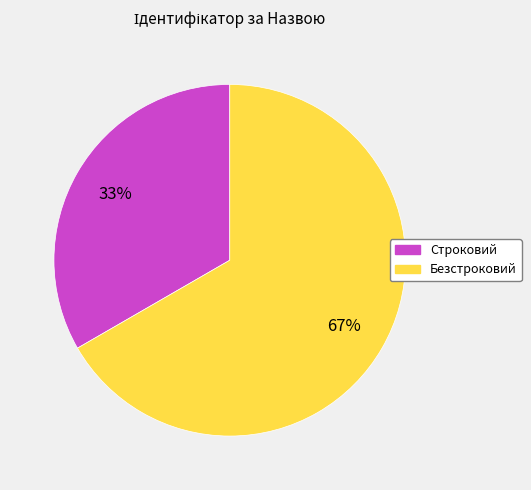

Is Строковий the majority of the pie?

No